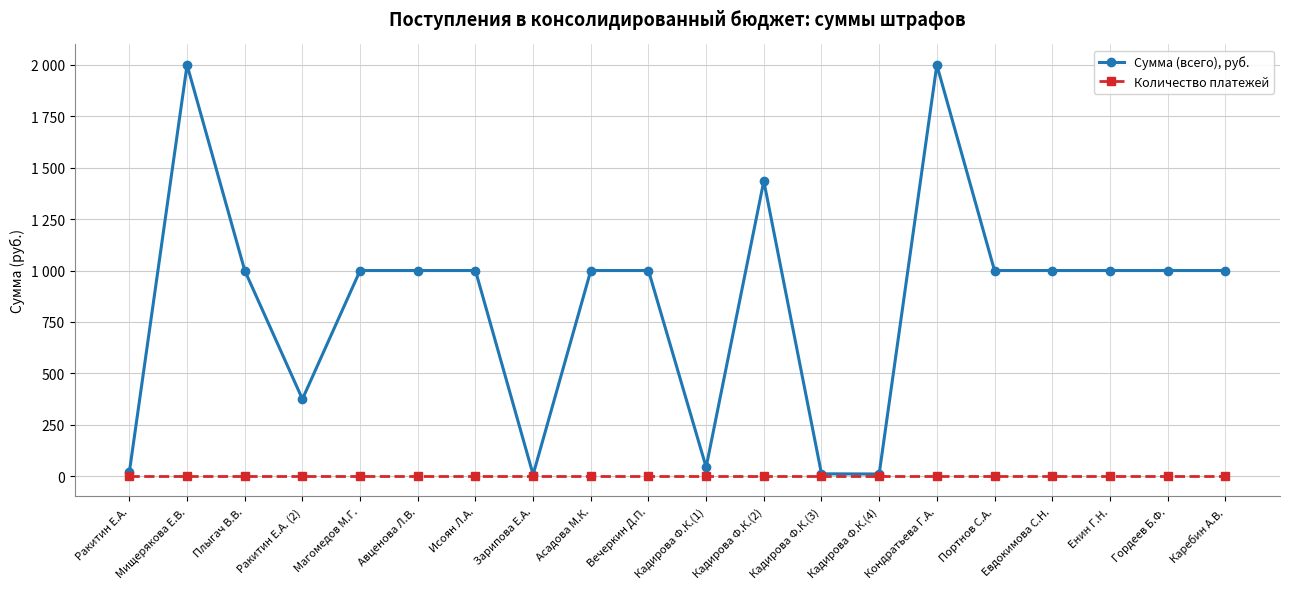

What position from the right is Исоян Л.А.?

14